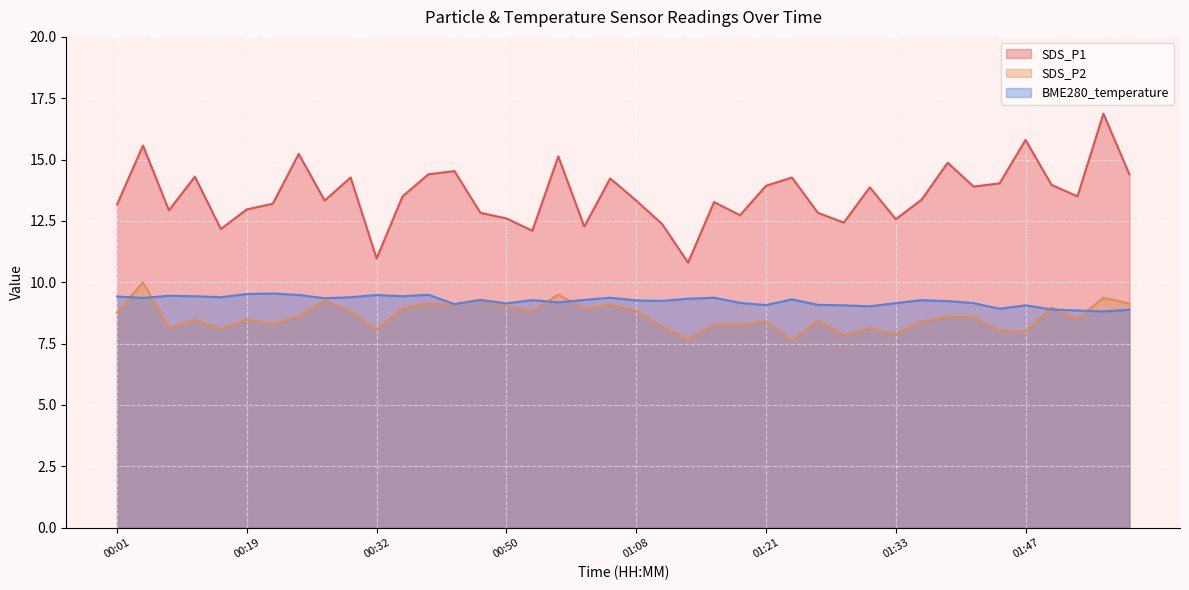

Reading right to left, extract all data points from this chart.

SDS_P1: 14.4	16.9	13.5	14.0	15.8	14.0	13.9	14.9	13.4	12.6	13.9	12.4	12.8	14.3	13.9	12.7	13.3	10.8	12.4	13.3	14.2	12.3	15.1	12.1	12.6	12.8	14.5	14.4	13.5	11.0	14.3	13.3	15.2	13.2	13.0	12.2	14.3	12.9	15.6	13.2
SDS_P2: 9.1	9.4	8.5	9.0	8.0	8.0	8.6	8.6	8.4	7.9	8.1	7.8	8.4	7.6	8.4	8.3	8.3	7.7	8.2	8.8	9.1	8.9	9.5	8.8	9.0	9.3	9.1	9.1	8.9	8.1	8.8	9.3	8.6	8.3	8.5	8.1	8.5	8.1	10.0	8.8
BME280_temperature: 8.9	8.8	8.8	8.9	9.1	8.9	9.2	9.2	9.3	9.2	9.0	9.1	9.1	9.3	9.1	9.2	9.4	9.3	9.2	9.3	9.4	9.3	9.2	9.3	9.1	9.3	9.1	9.5	9.4	9.5	9.4	9.3	9.5	9.5	9.5	9.4	9.4	9.4	9.4	9.4